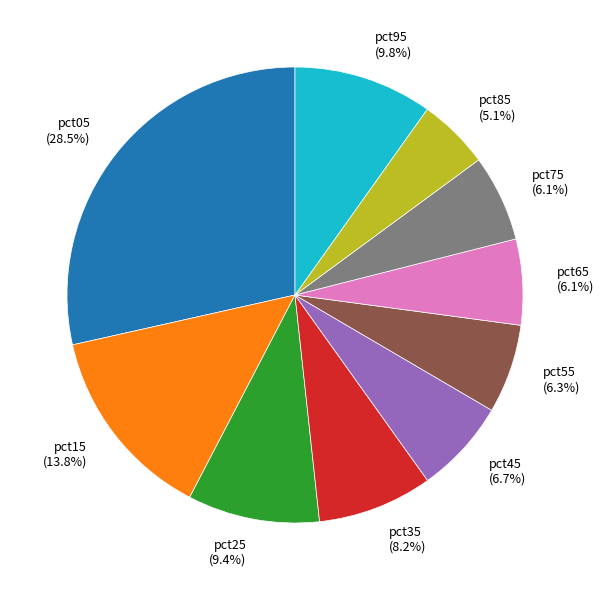

Which category has the smallest portion of the pie?

pct85